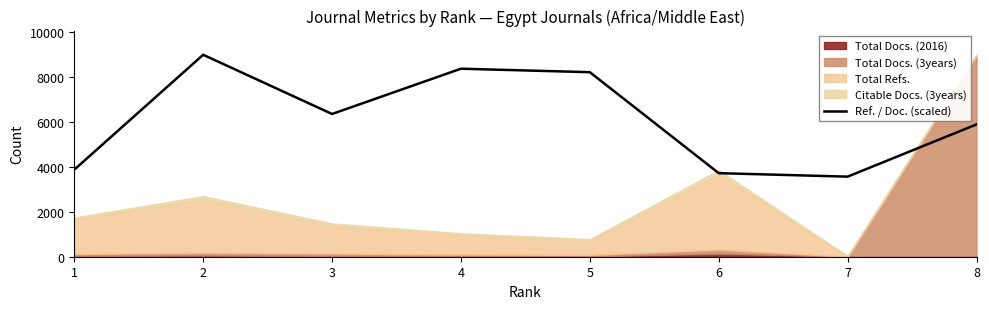

How many values are below 6352?

4